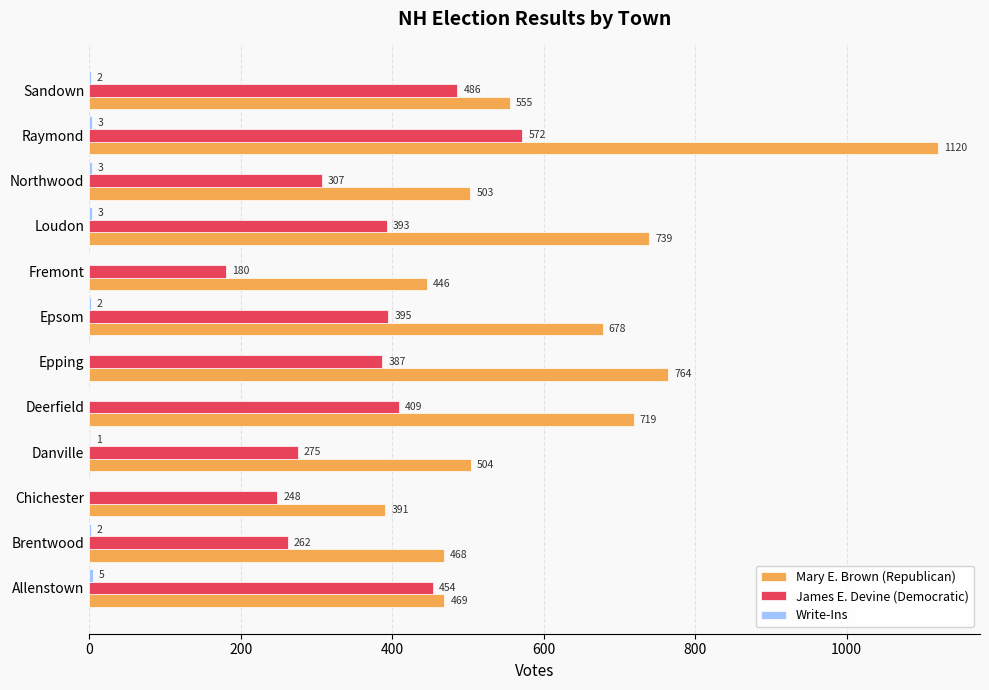

At which category is the sum across all series the highest?

Raymond